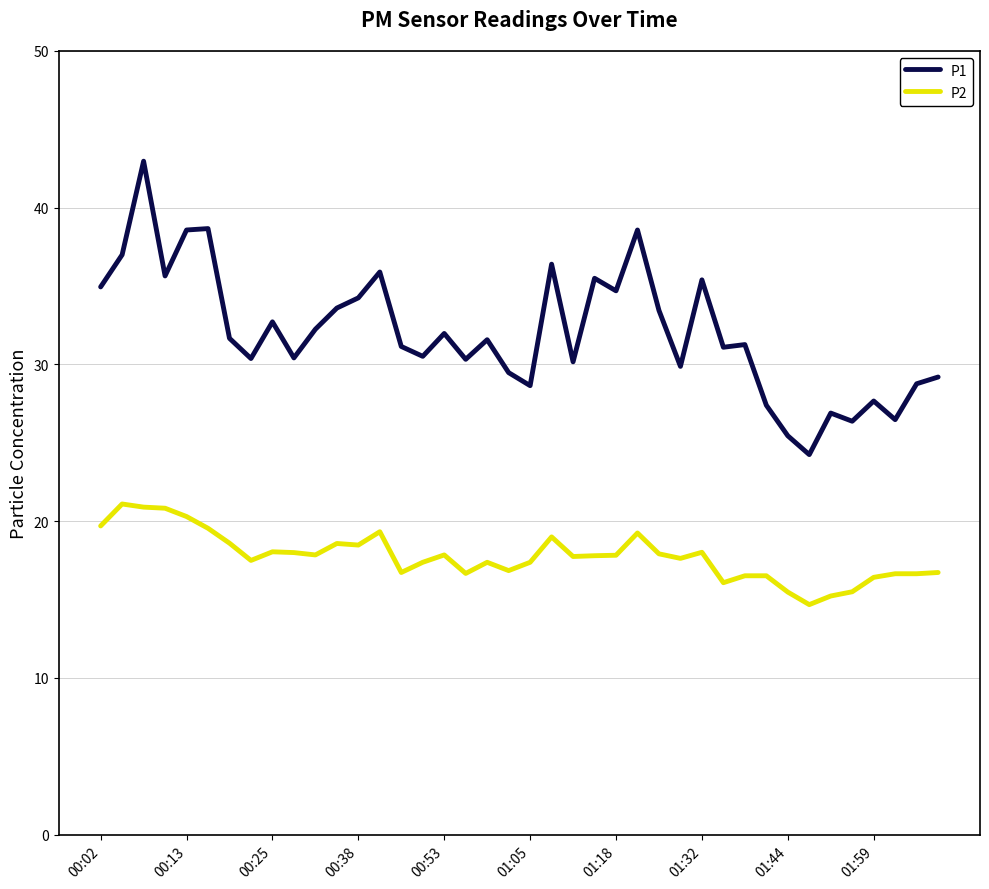

How many lines are shown in the chart?

2